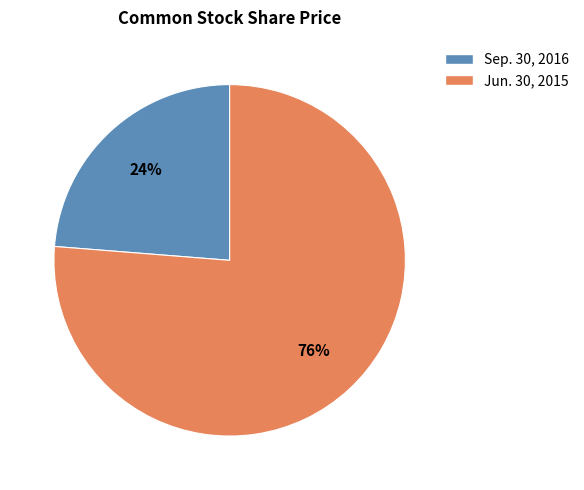

Do Sep. 30, 2016 and Jun. 30, 2015 together represent more than half of the pie?

Yes